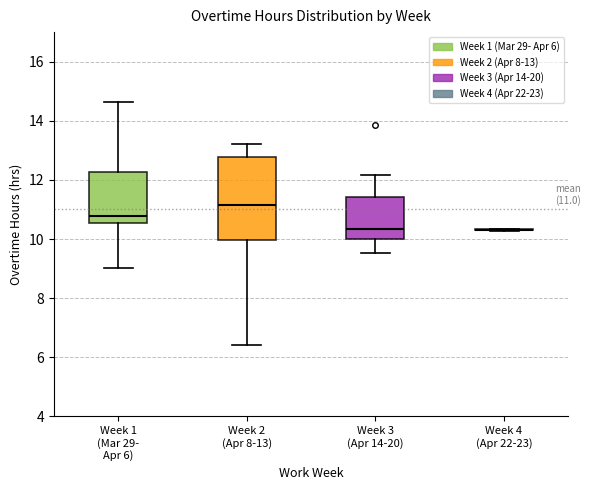

Which box is the tallest, from its lower edge to its upper edge?

Week 2 (Apr 8-13)